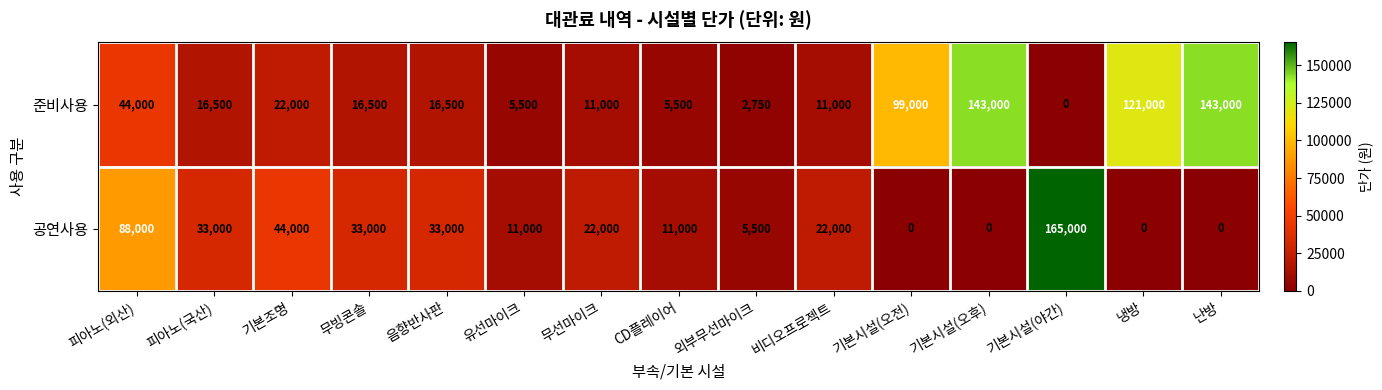

What is the difference between the second highest and minimum values in the 준비사용 series?

143000